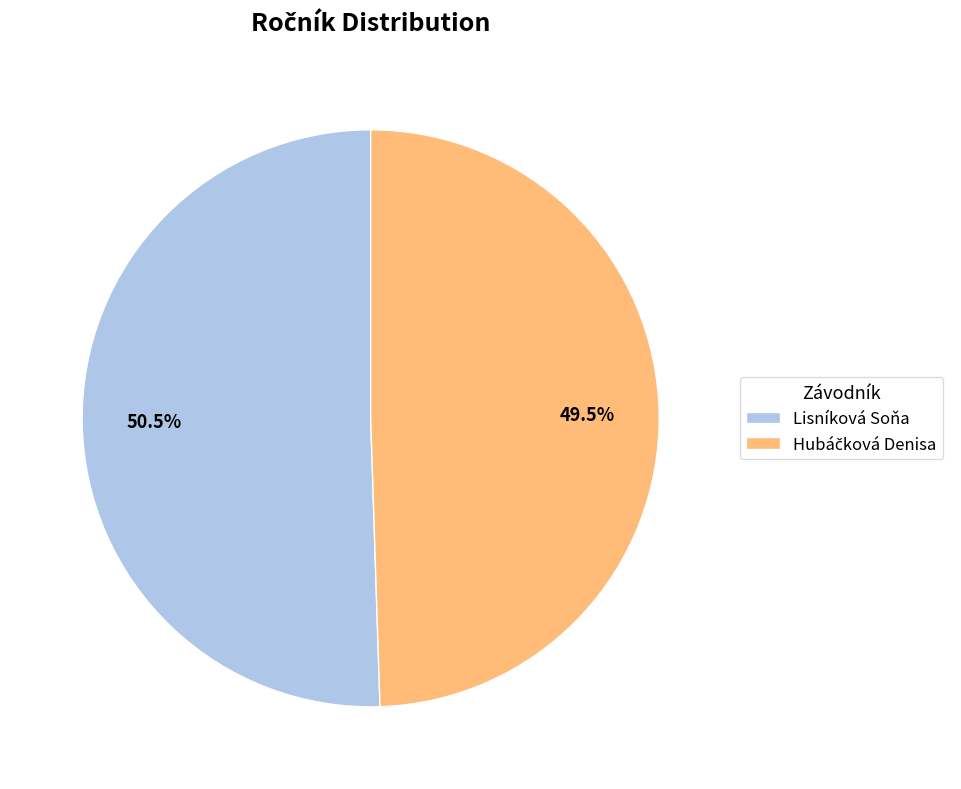

What is the largest slice in the pie chart?

Lisníková Soňa